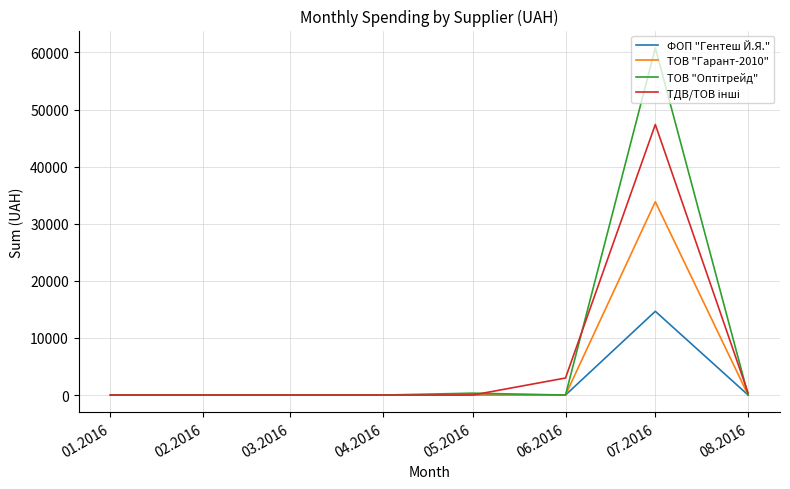

What is the maximum value shown in the chart?

60789.0